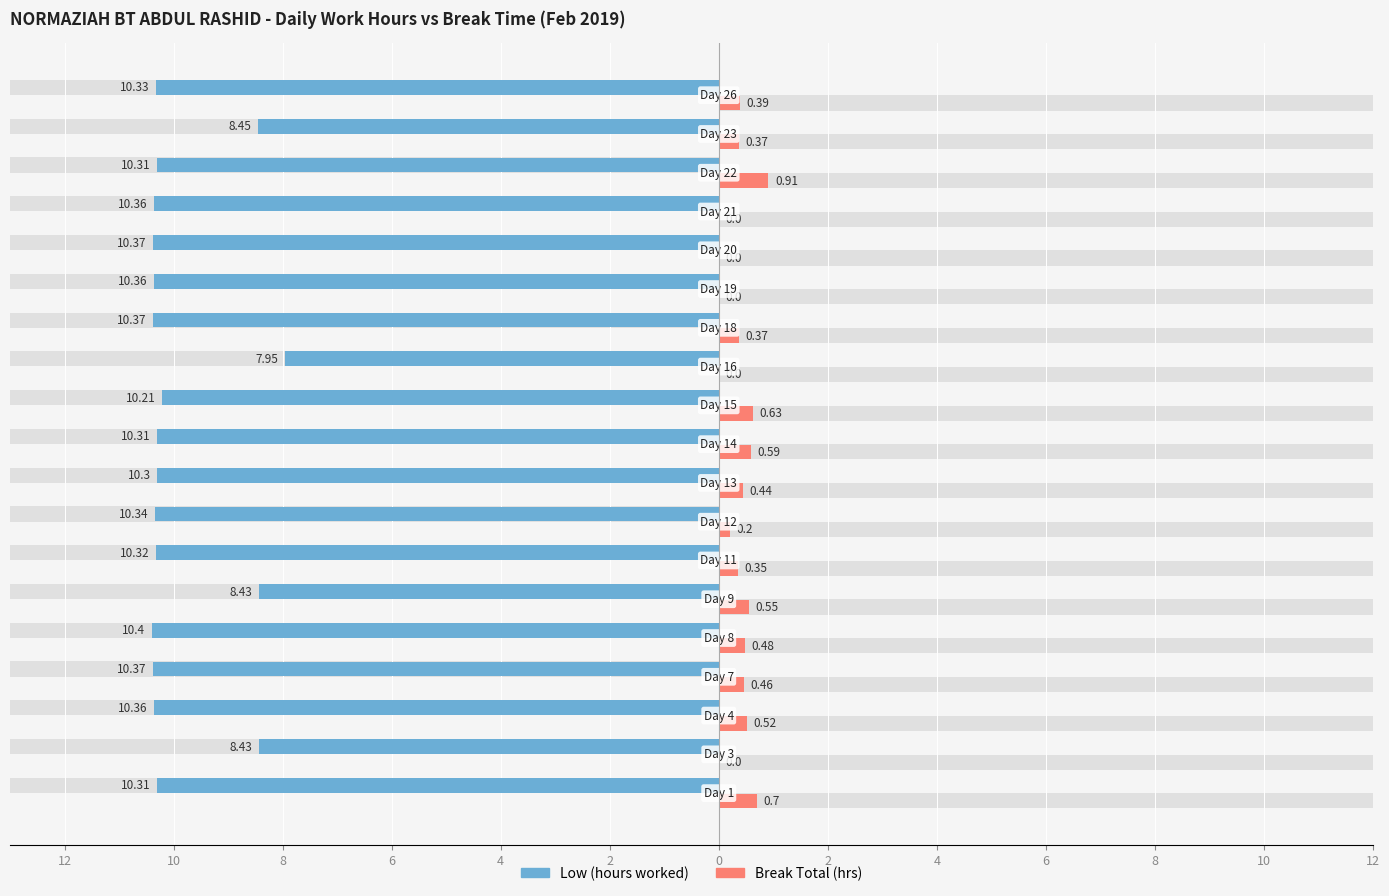

What are all the series names shown in the legend?

Low (hours worked), Break Total (hrs)